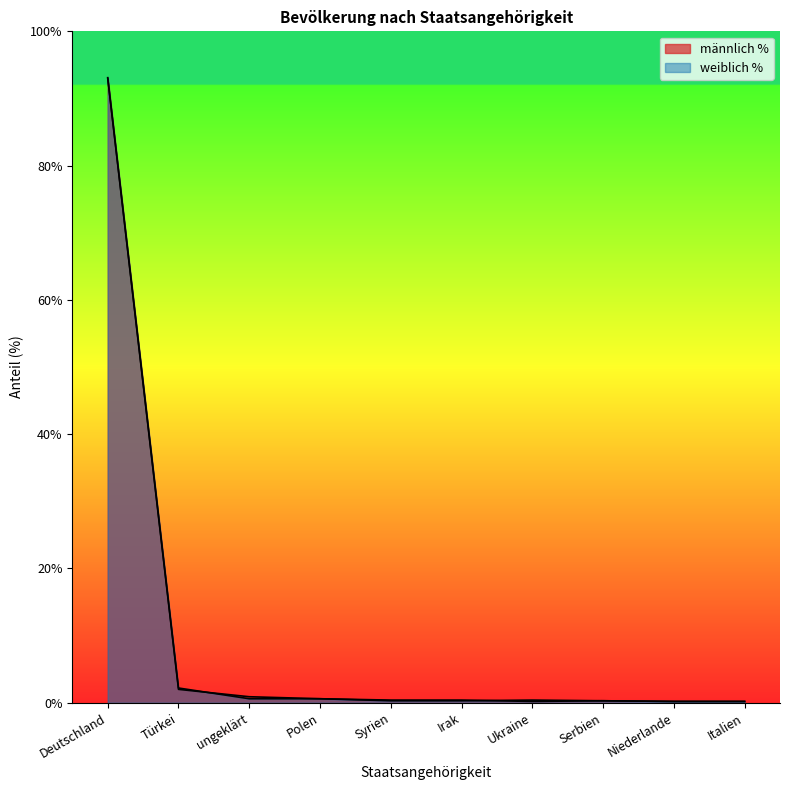

What position from the right is ungeklärt?

8